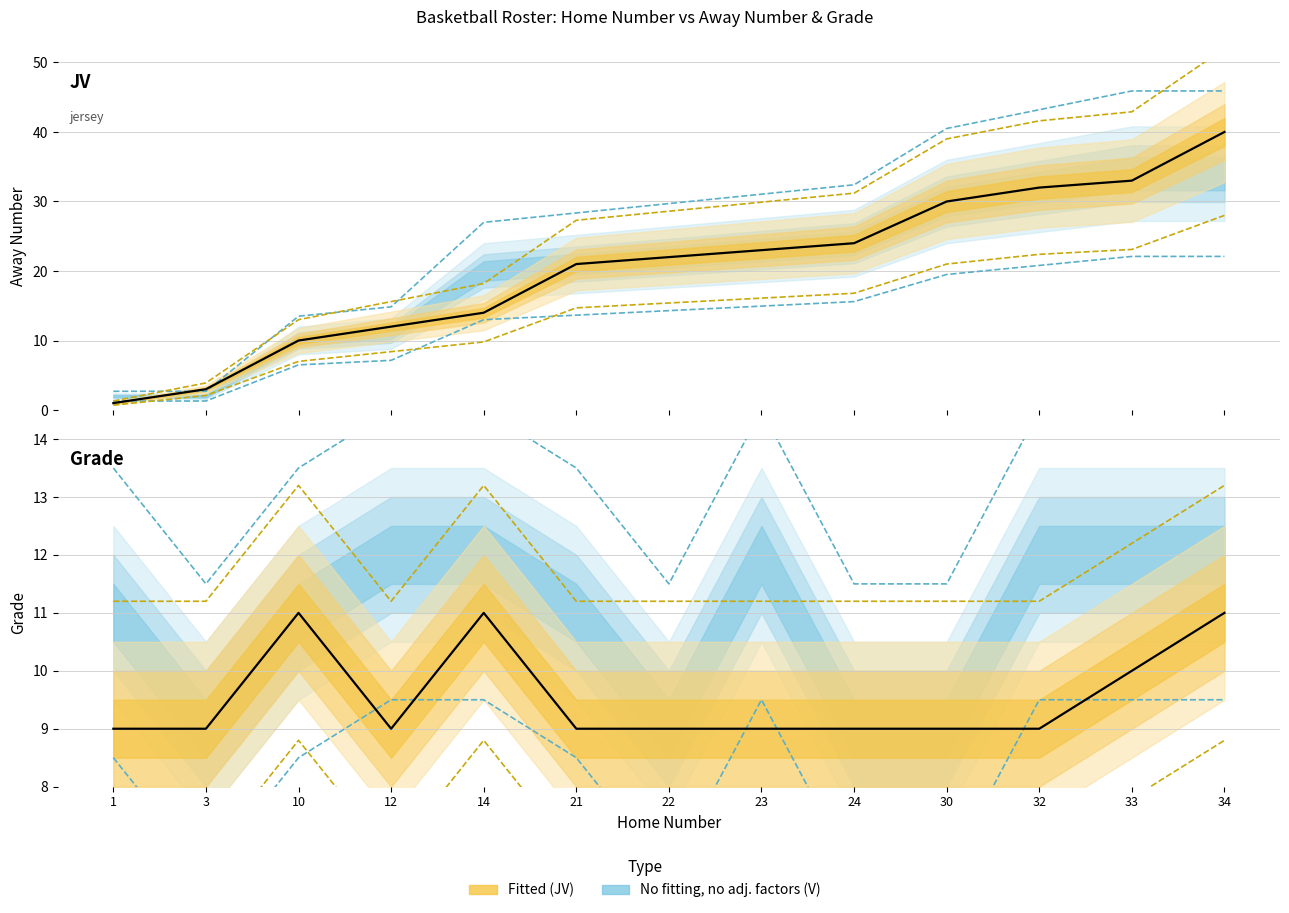

Is it true that Away Number (V) equals 40.5 at 30?

True